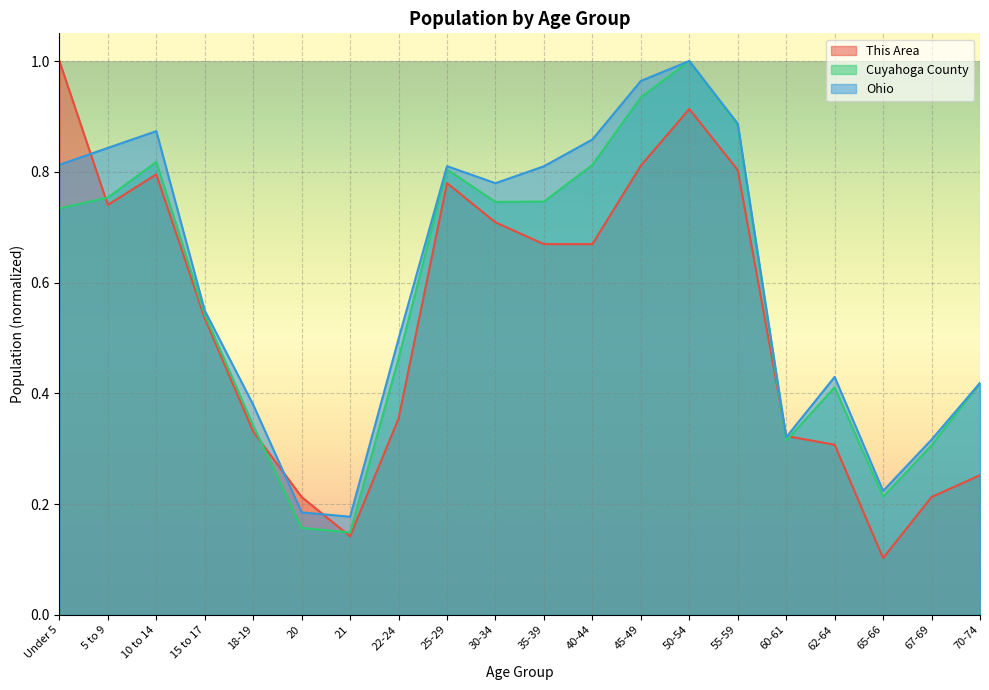

Where is the first local maximum for This Area?

10 to 14